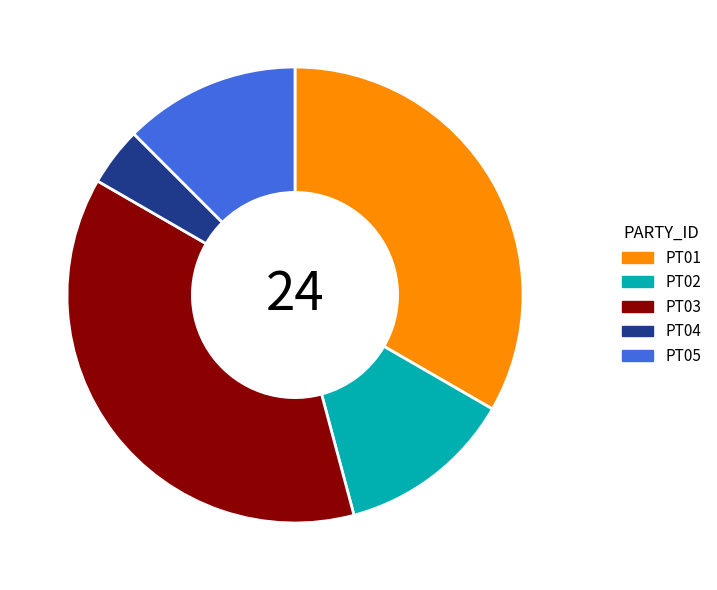

Do PT05 and PT02 together represent more than half of the pie?

No